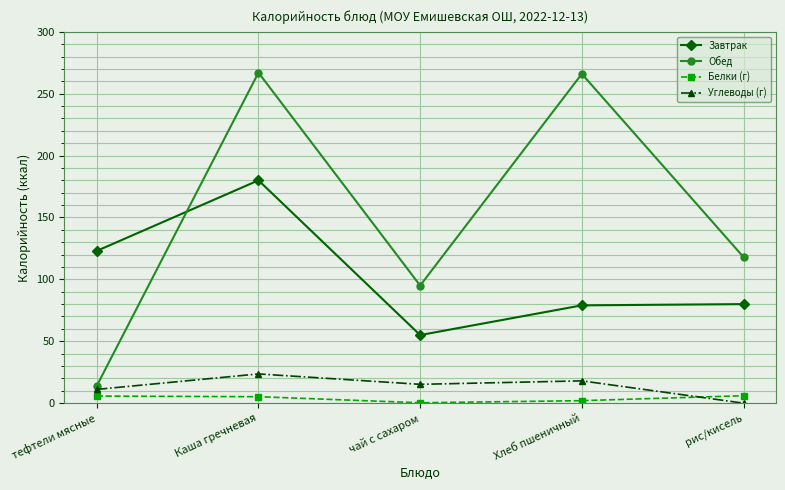

At which category is the sum across all series the highest?

Каша гречневая